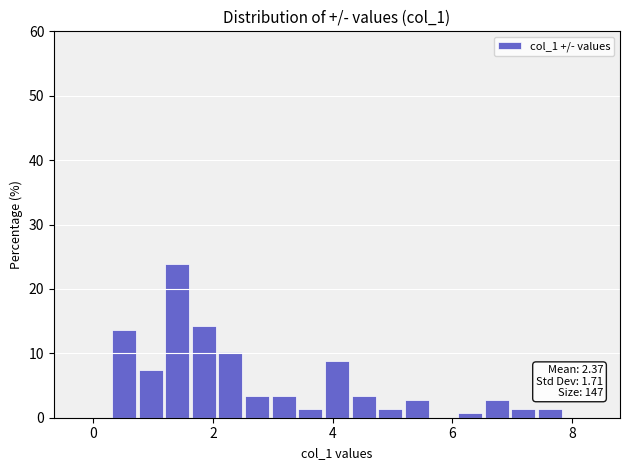

Read against the x-axis, roughly where is the centre of the tallest bar?

1.4